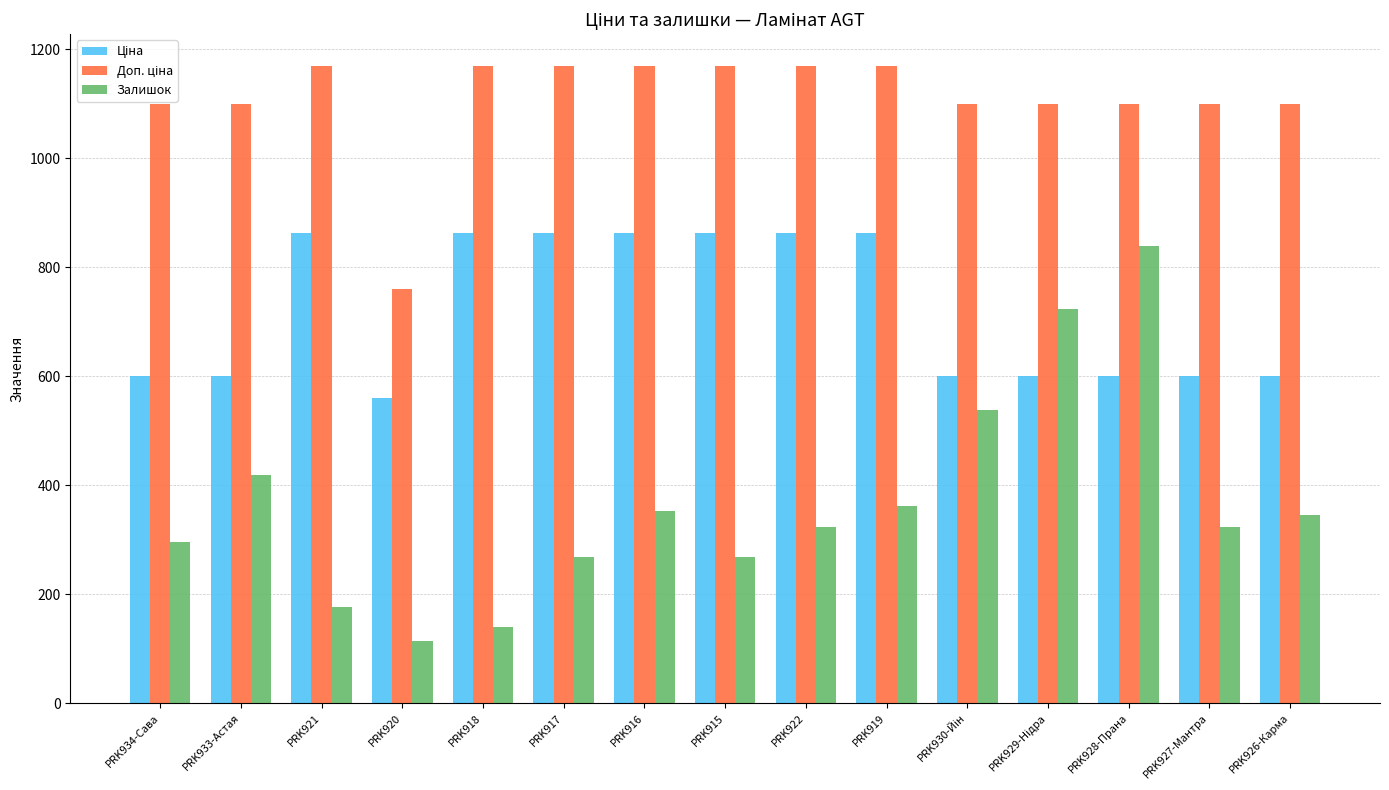

What is the spread (max minus min) of values at PRK926-Карма?

755.0